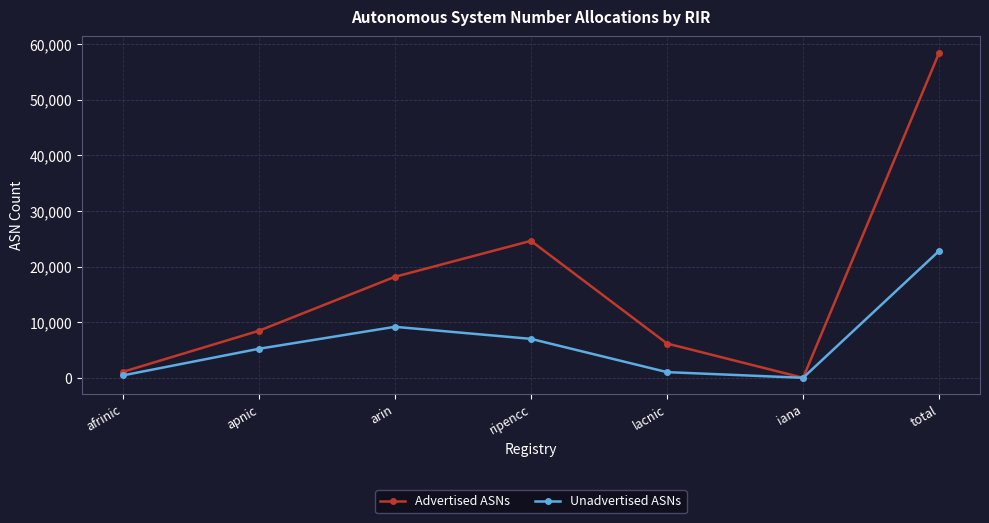

Is the value of Unadvertised ASNs at afrinic greater than the value of Advertised ASNs at arin?

No